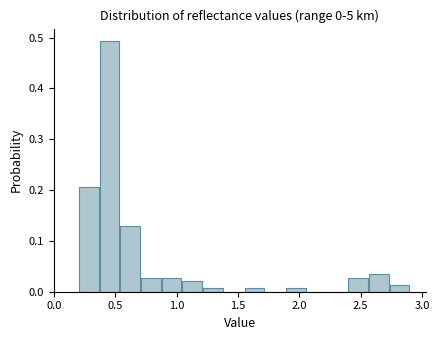

Around what value on the x-axis is the tallest bar? Give the approximate position of its centre, as read against the axis.

0.45